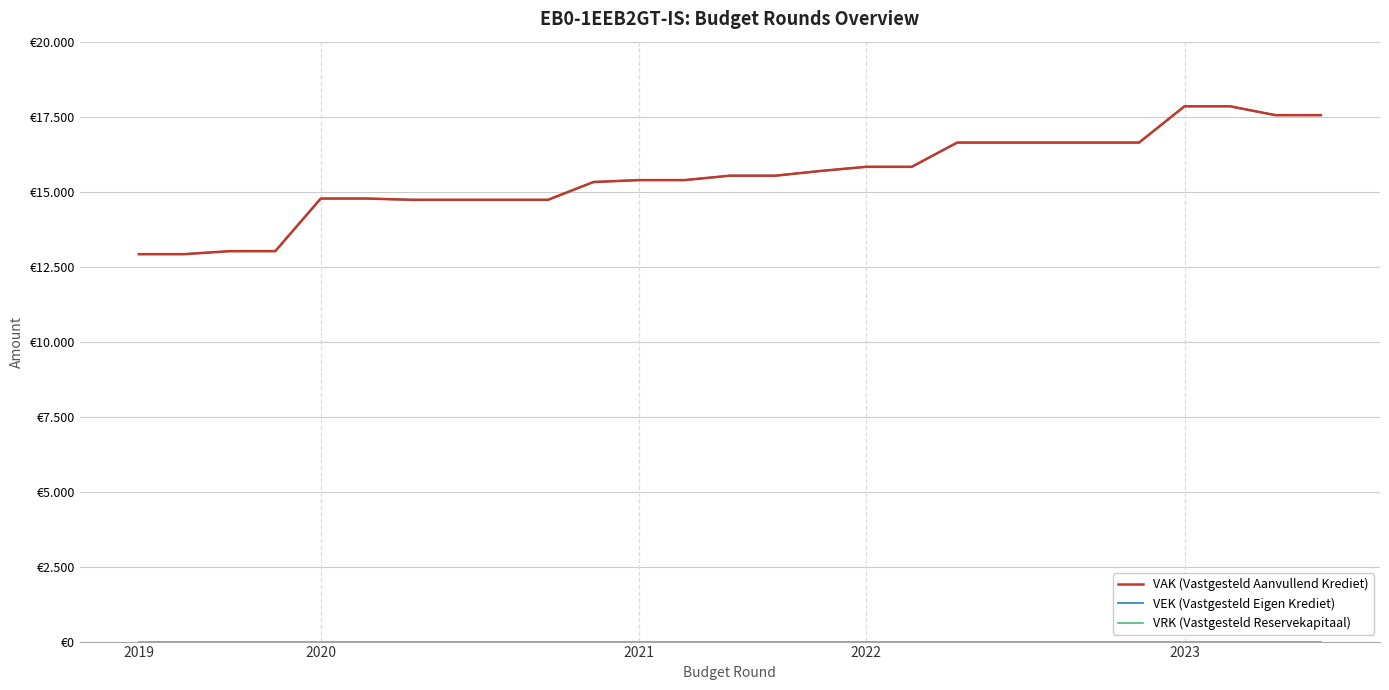

Is this an area chart (filled region under the line)?

No